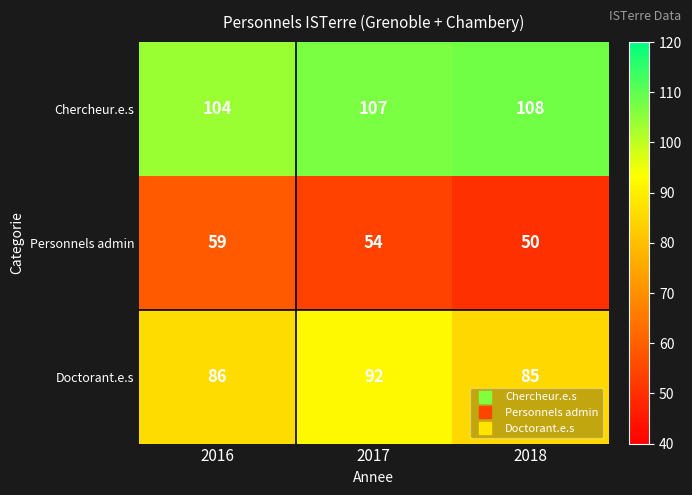

List the series in order of their peak value, highest first.

Chercheur.e.s, Doctorant.e.s, Personnels admin